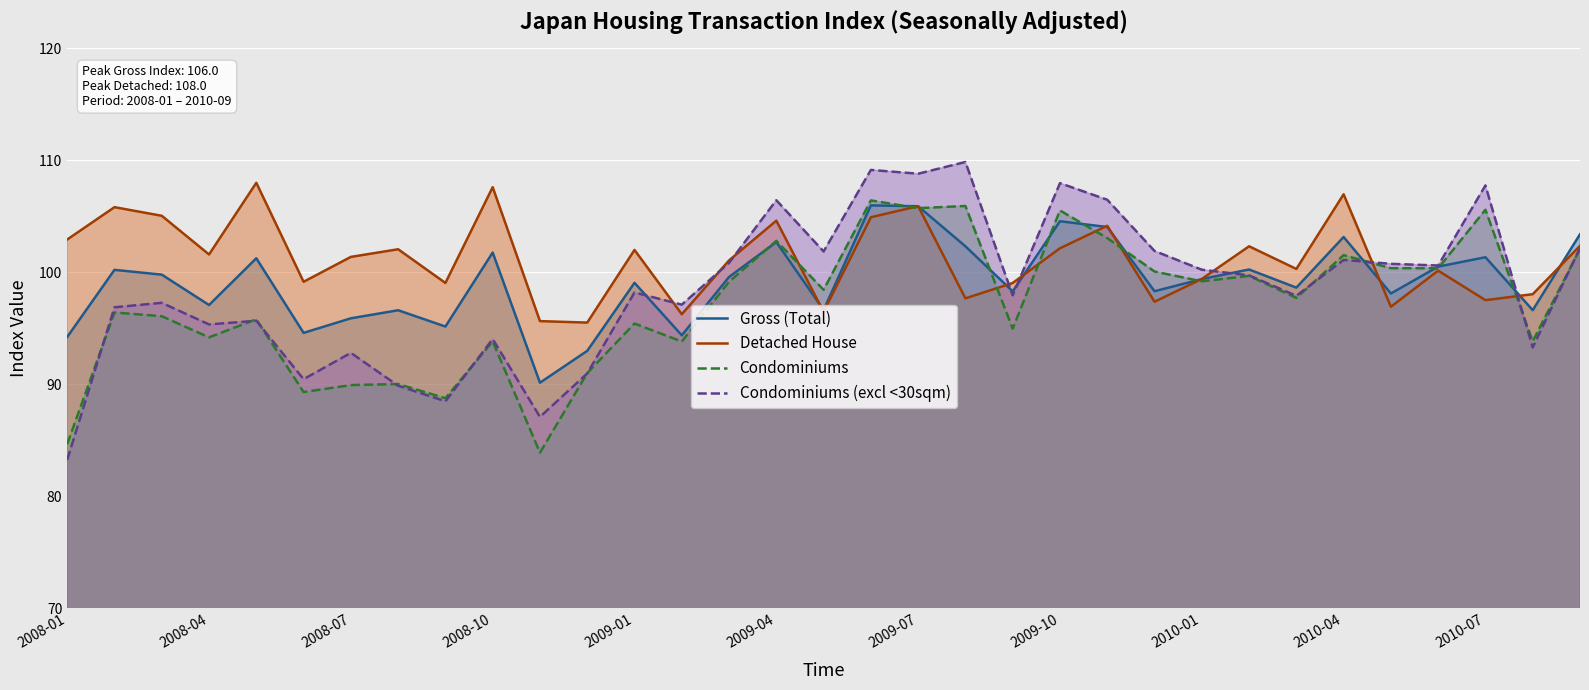

What is the difference between the maximum and second lowest values in the Condominiums series?

21.8